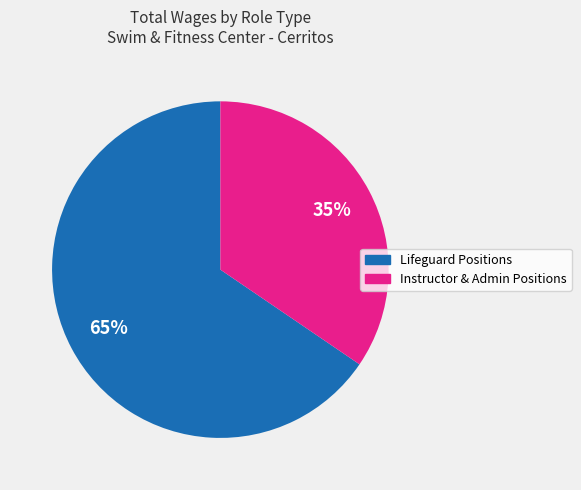

How many slices are in this pie chart?

2